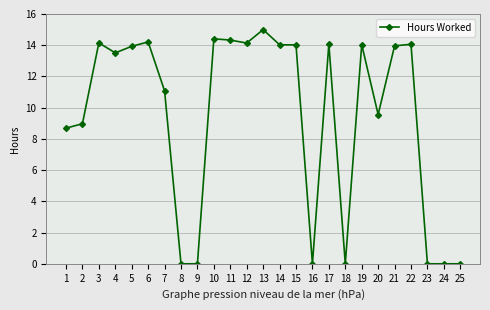

At which category does the data reach its first local peak?

3